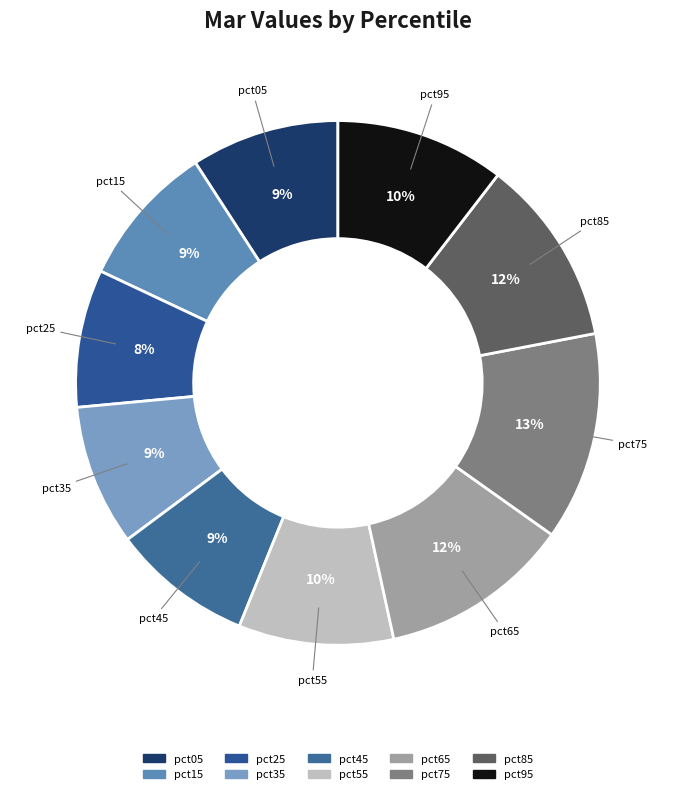

To the nearest percent, what is the combined percentage of pct45 and pct95?

19%